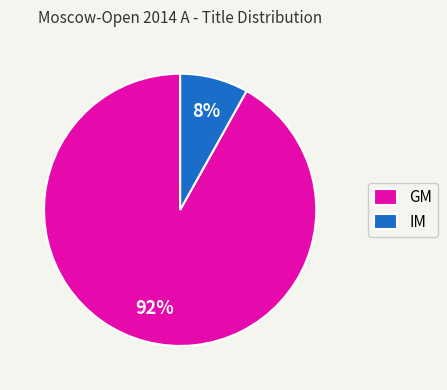

What percentage is the GM slice, to the nearest percent?

92%